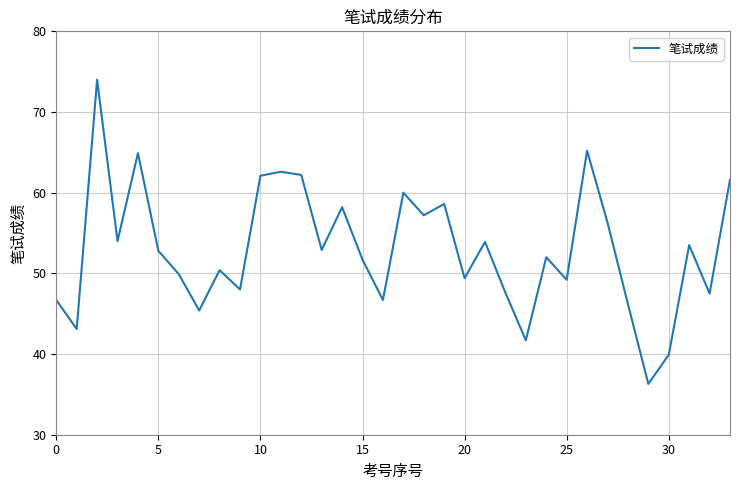

Does the chart have visible grid lines?

Yes